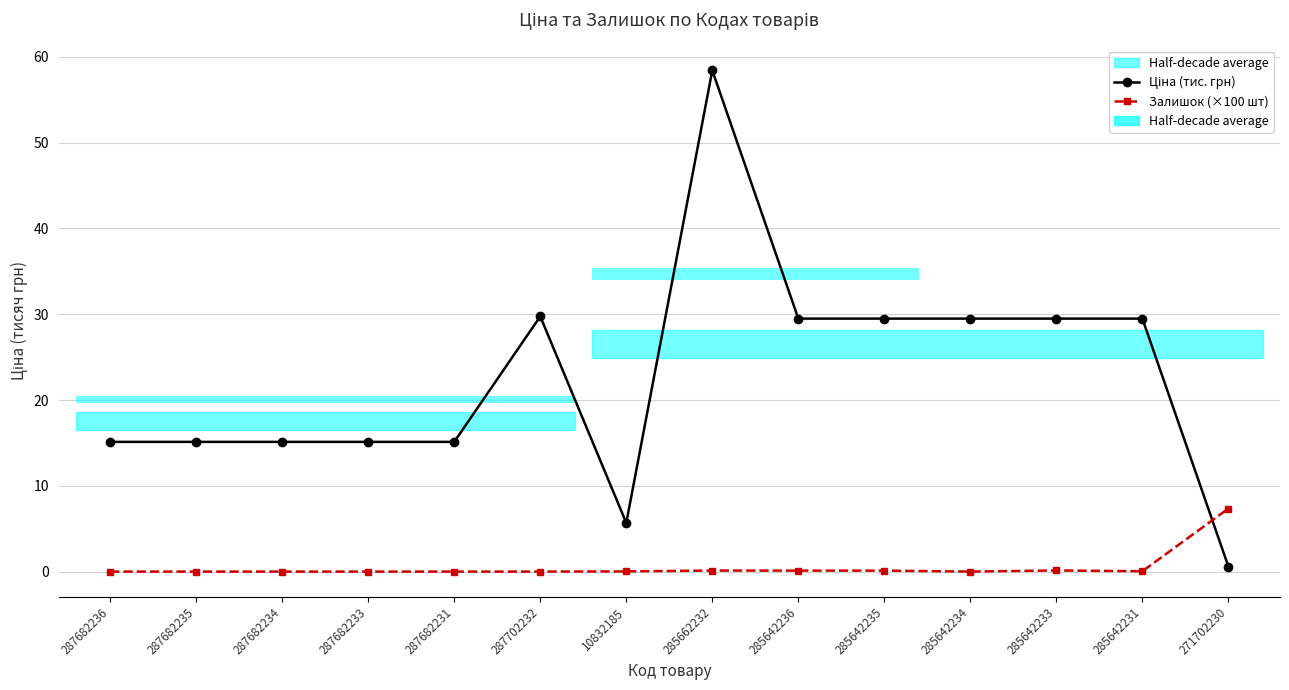

Which series has the largest total across all categories?

Ціна (тис. грн)